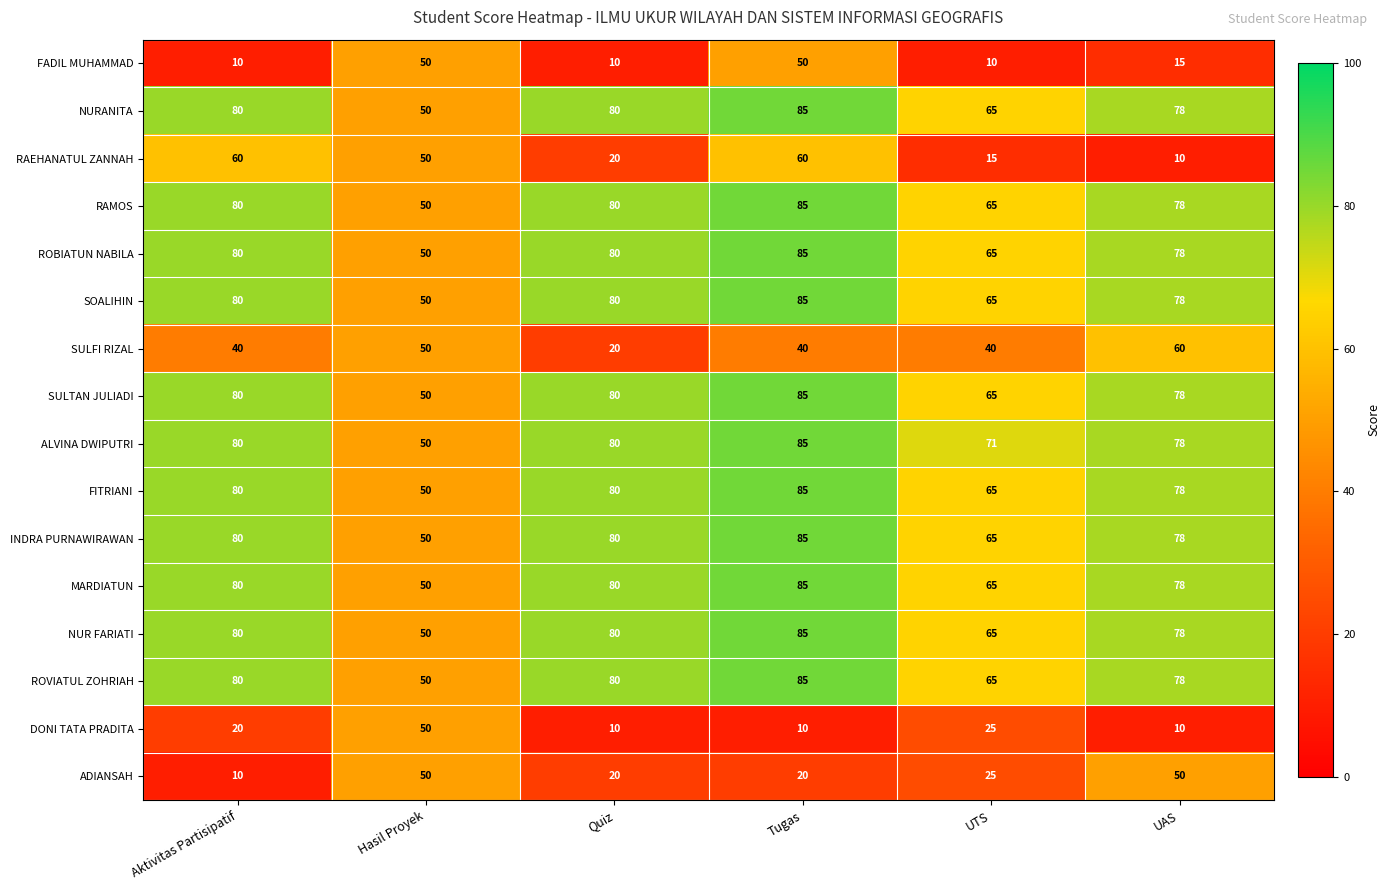

Read the NUR FARIATI value at Hasil Proyek, to the nearest 5.

50